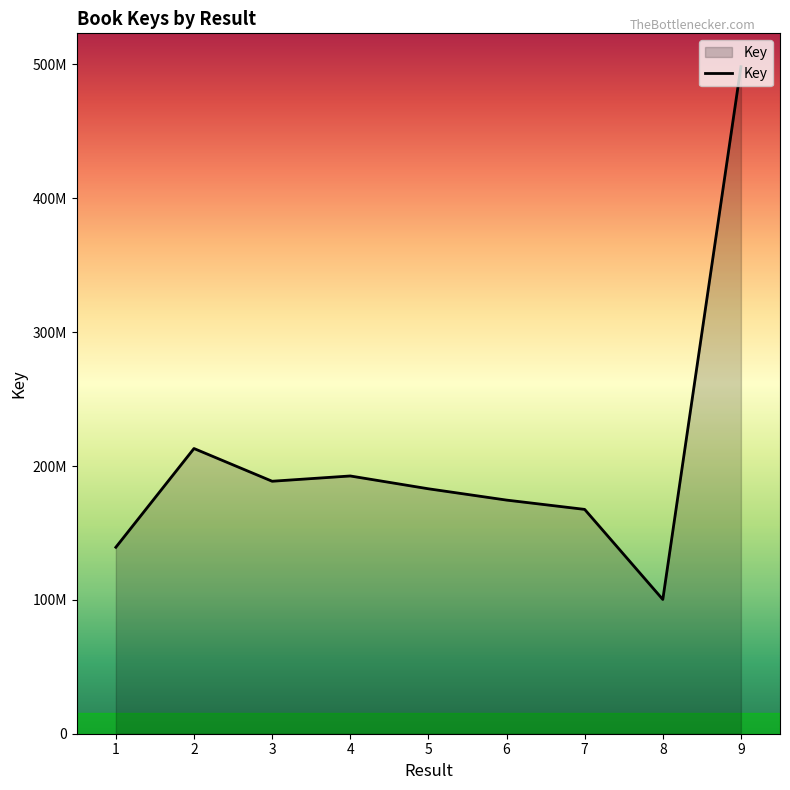

Between 6 and 9, which is larger?

9